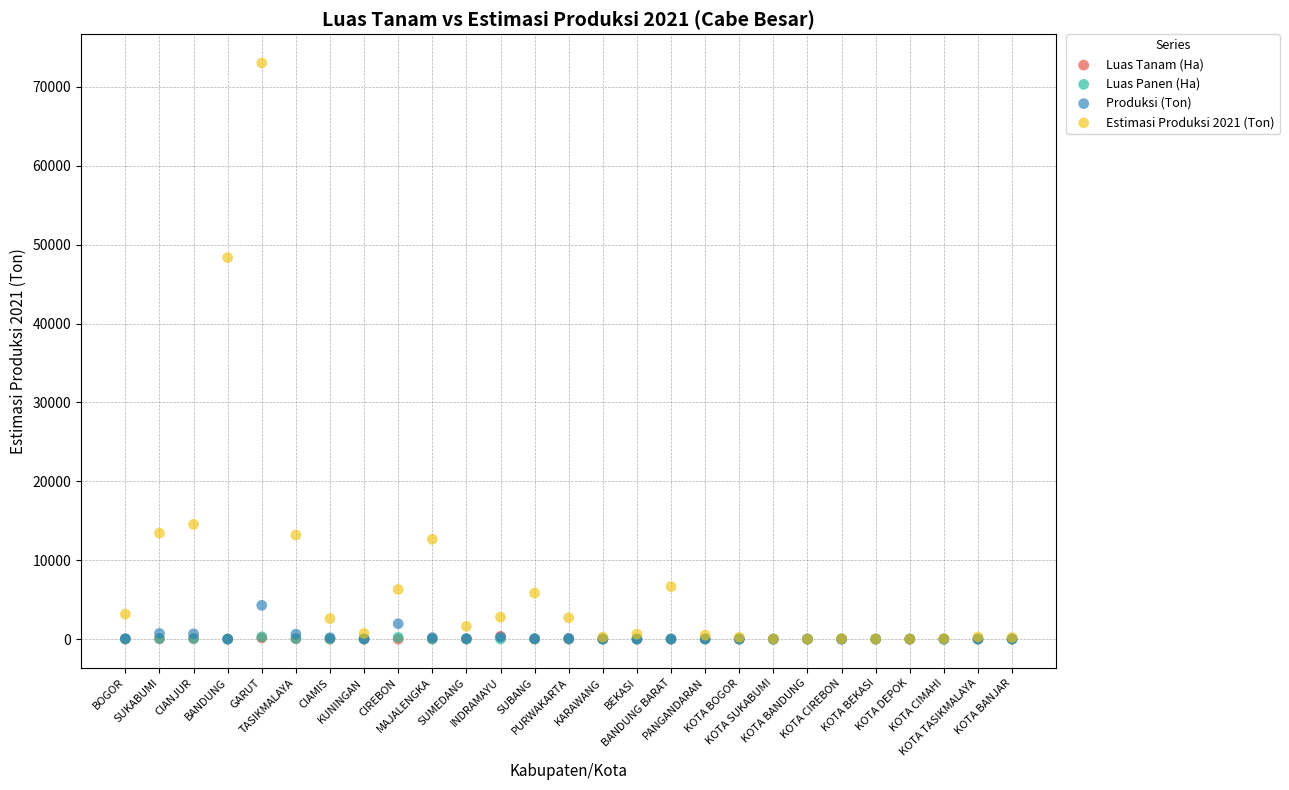

What are all the series names shown in the legend?

Luas Tanam (Ha), Luas Panen (Ha), Produksi (Ton), Estimasi Produksi 2021 (Ton)